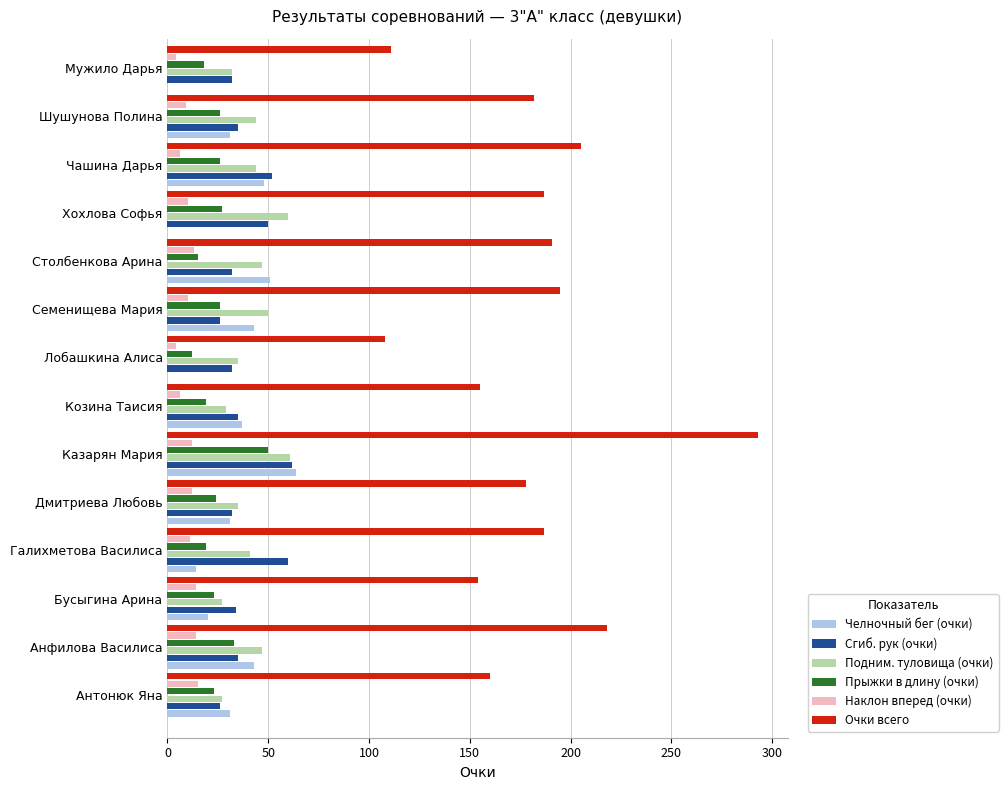

At which category is the sum across all series the highest?

Казарян Мария